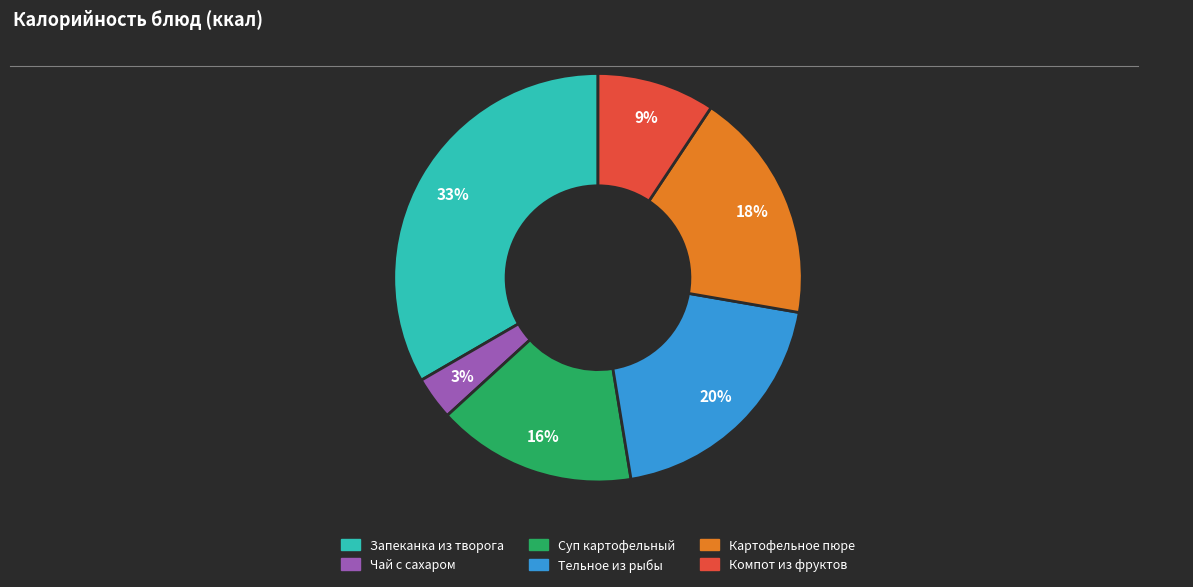

The Картофельное пюре slice represents 32% of the pie. True or false?

False